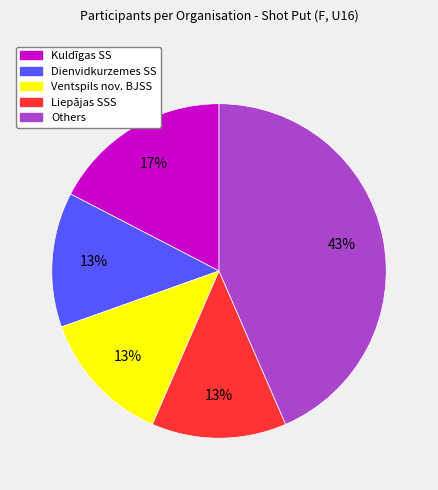

The Kuldīgas SS slice represents 17% of the pie. True or false?

True